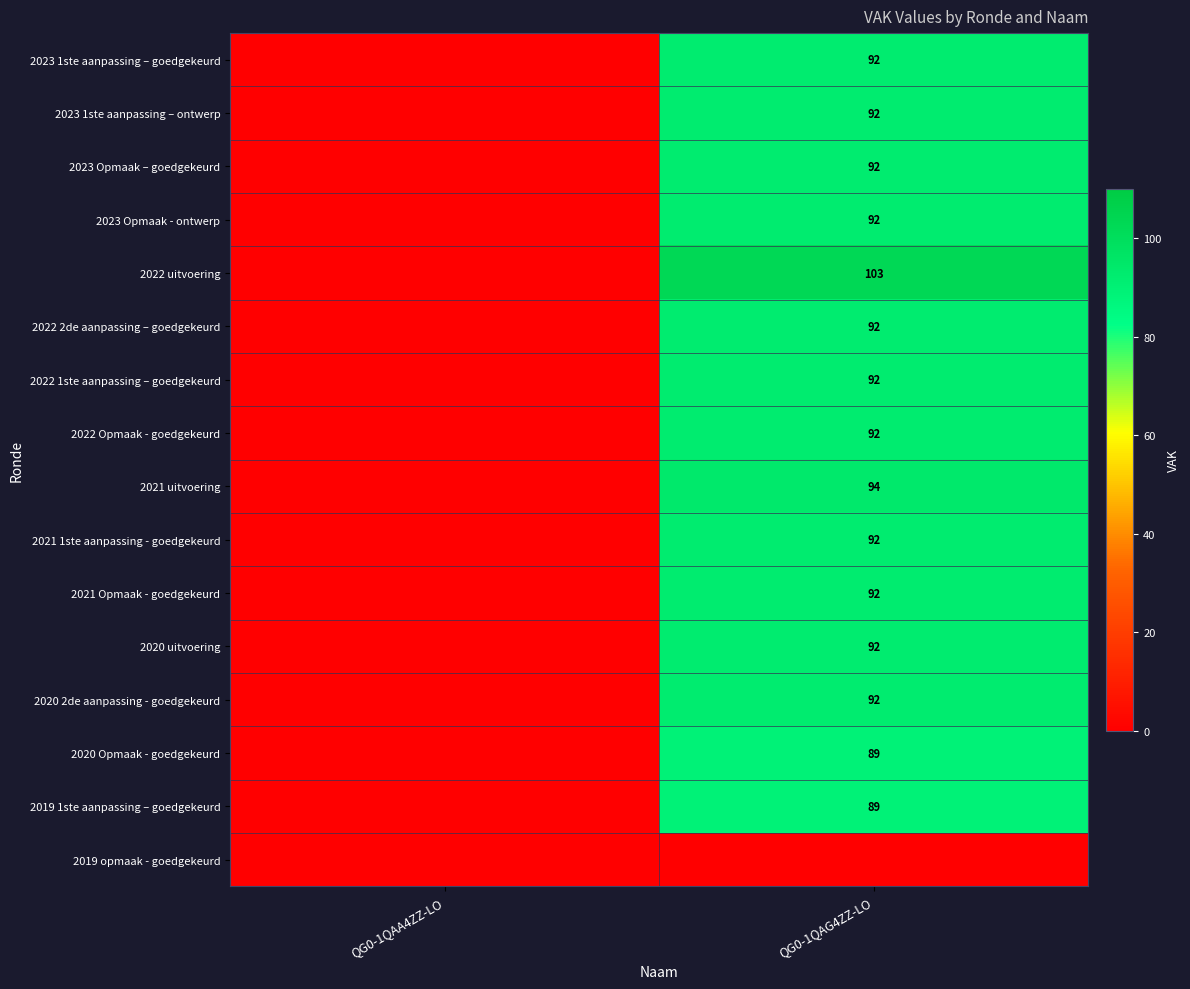

At which category is the sum across all series the highest?

QG0-1QAG4ZZ-LO